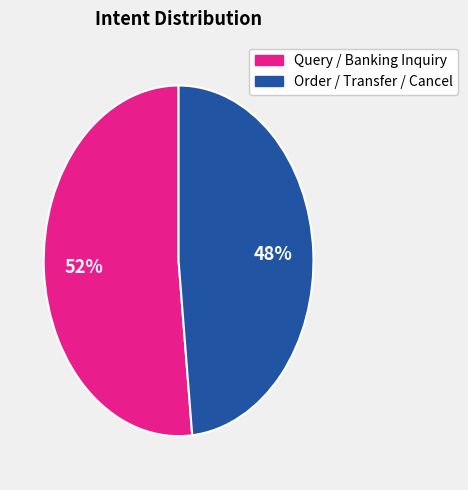

To the nearest percent, what is the average slice percentage?

50%